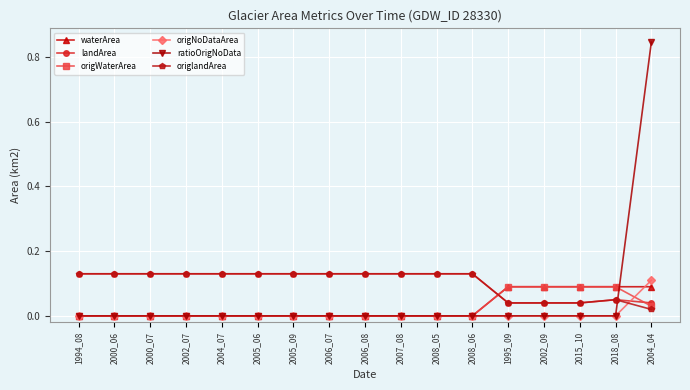

The value of waterArea at 2002_07 is 0.0. True or false?

True